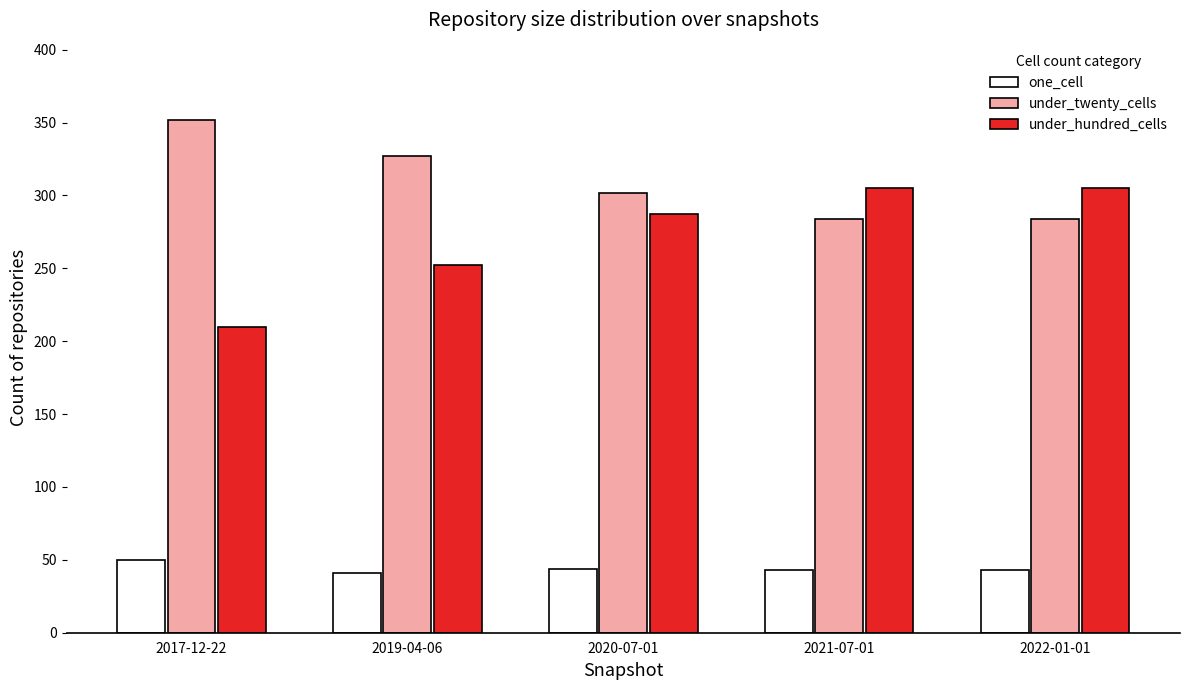

Which series has the widest spread of values?

under_hundred_cells